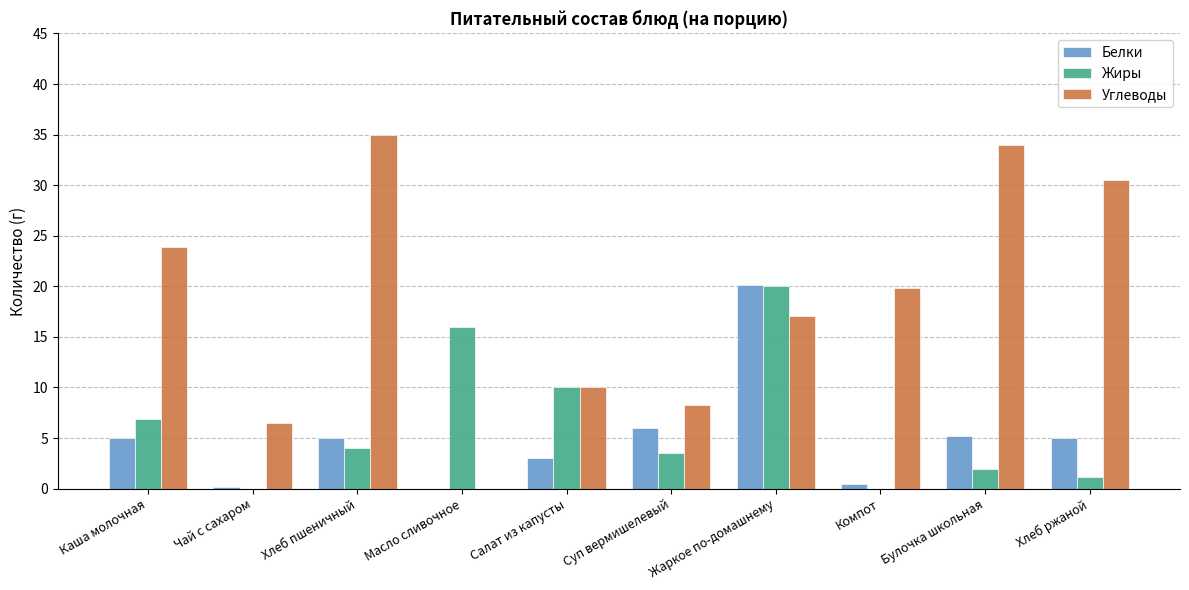

Read the Белки value at Жаркое по-домашнему.

20.1